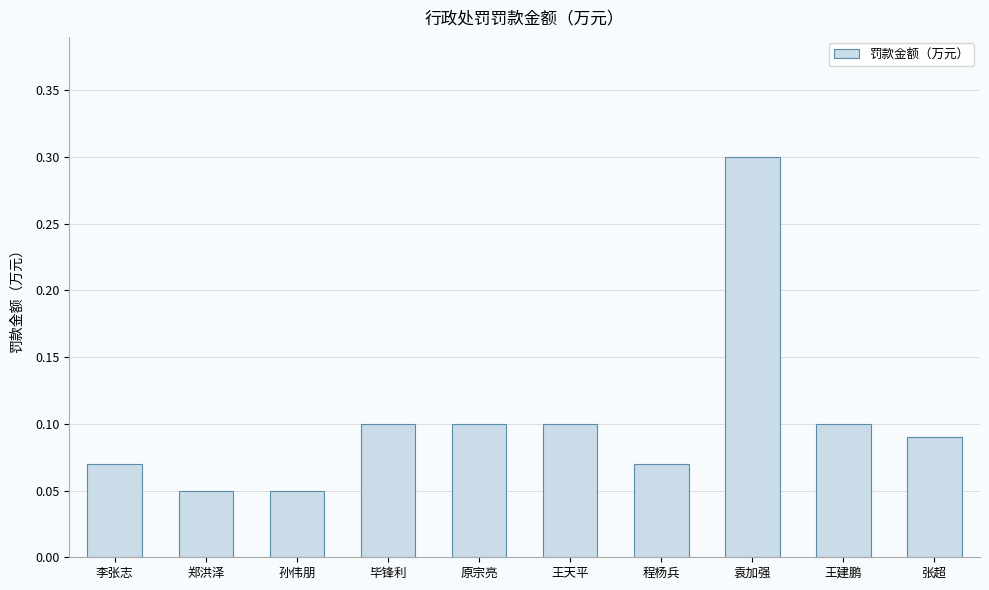

Between 毕锋利 and 袁加强, which is larger?

袁加强